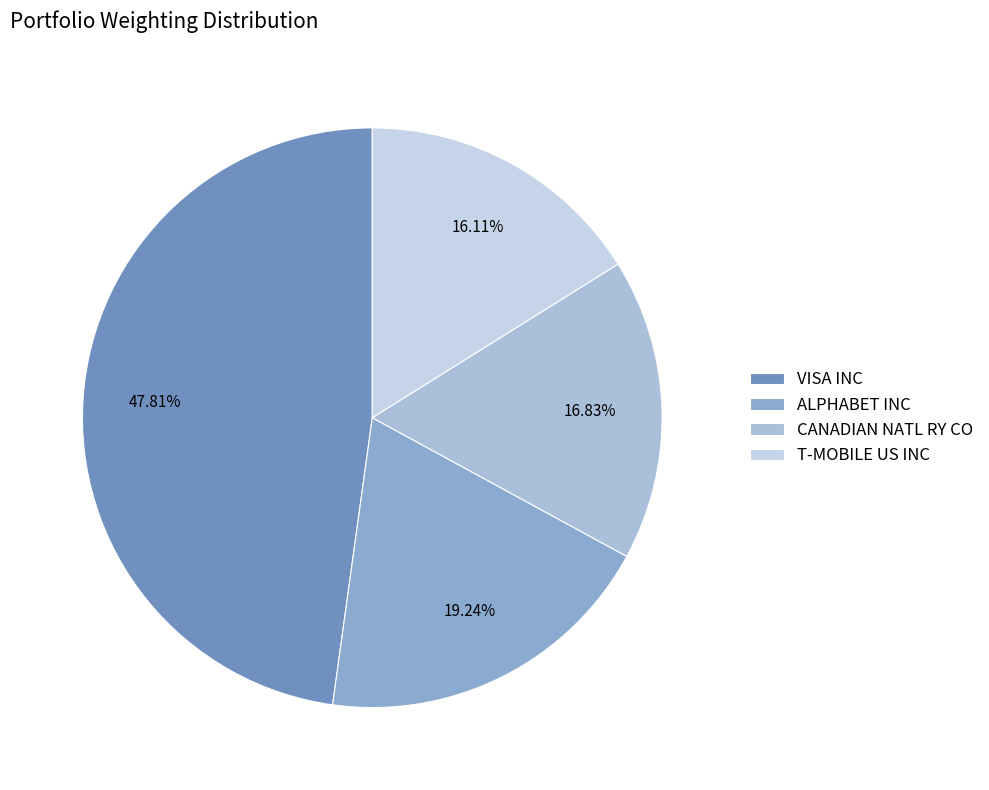

Is it true that ALPHABET INC is 19% of the pie?

True